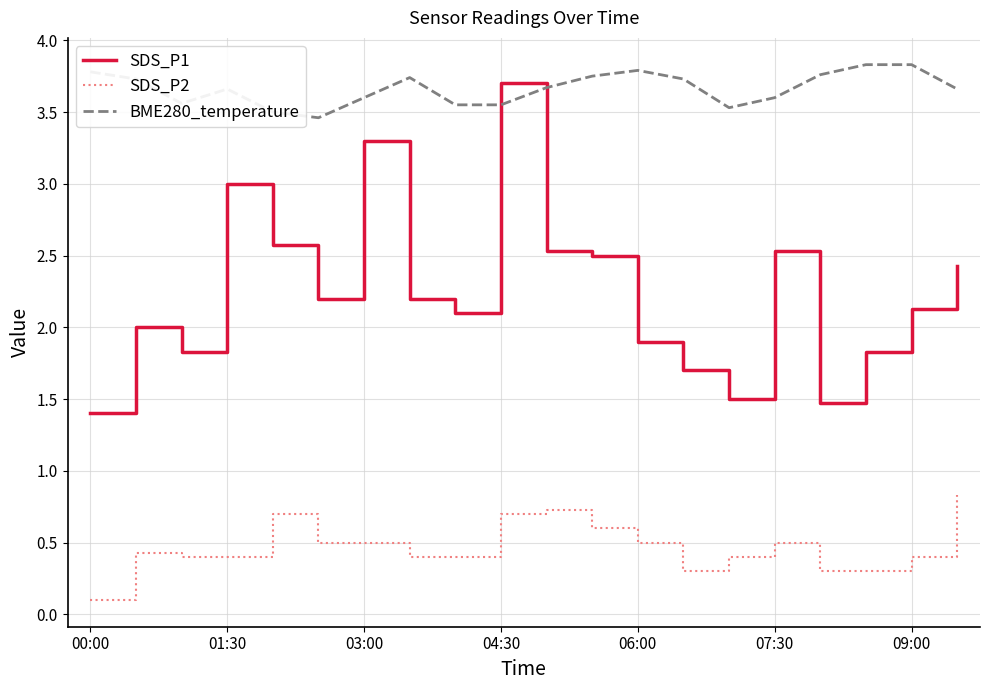

At how many categories does at least one series exceed 1?

20